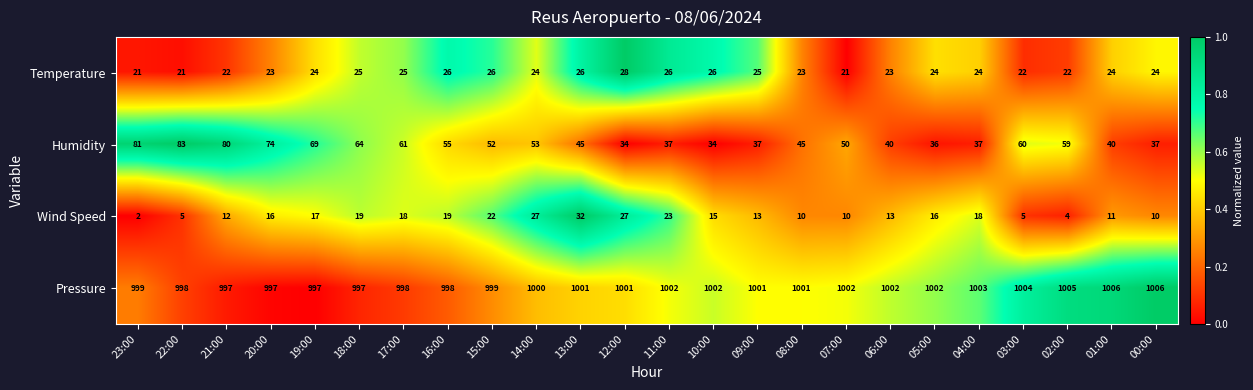

The Humidity series shows 30 at 17:00. True or false?

False